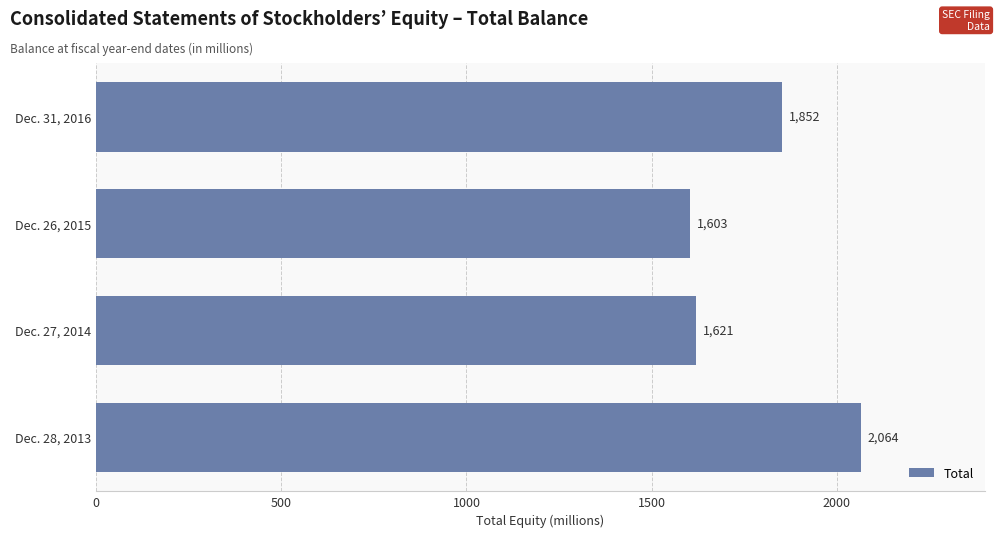

At which label is the value closest to 1833?

Dec. 31, 2016